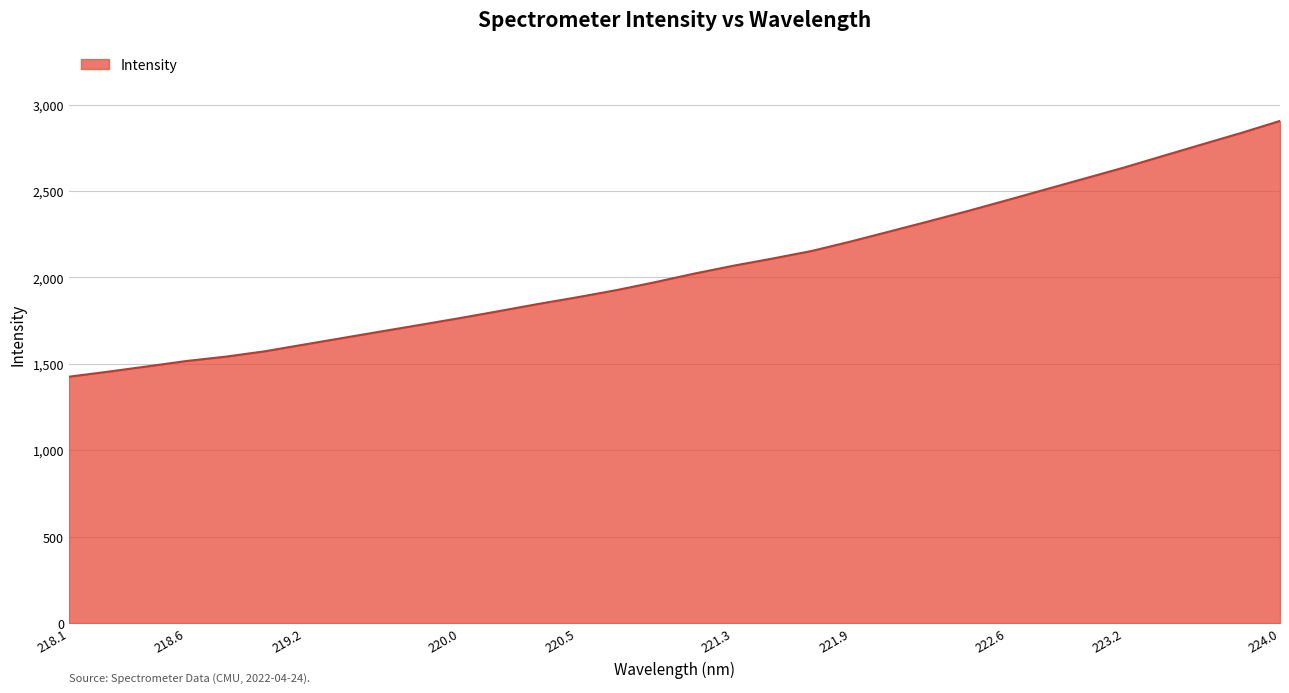

What is the difference between the maximum and minimum values?

1479.8